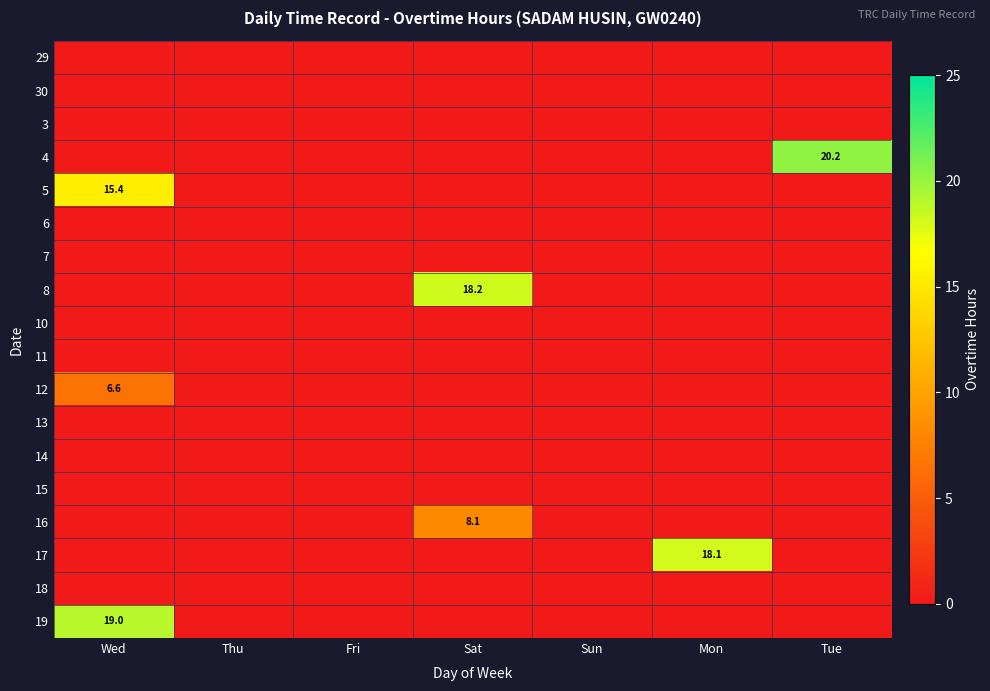

The 17 series shows 18.1 at Mon. True or false?

True